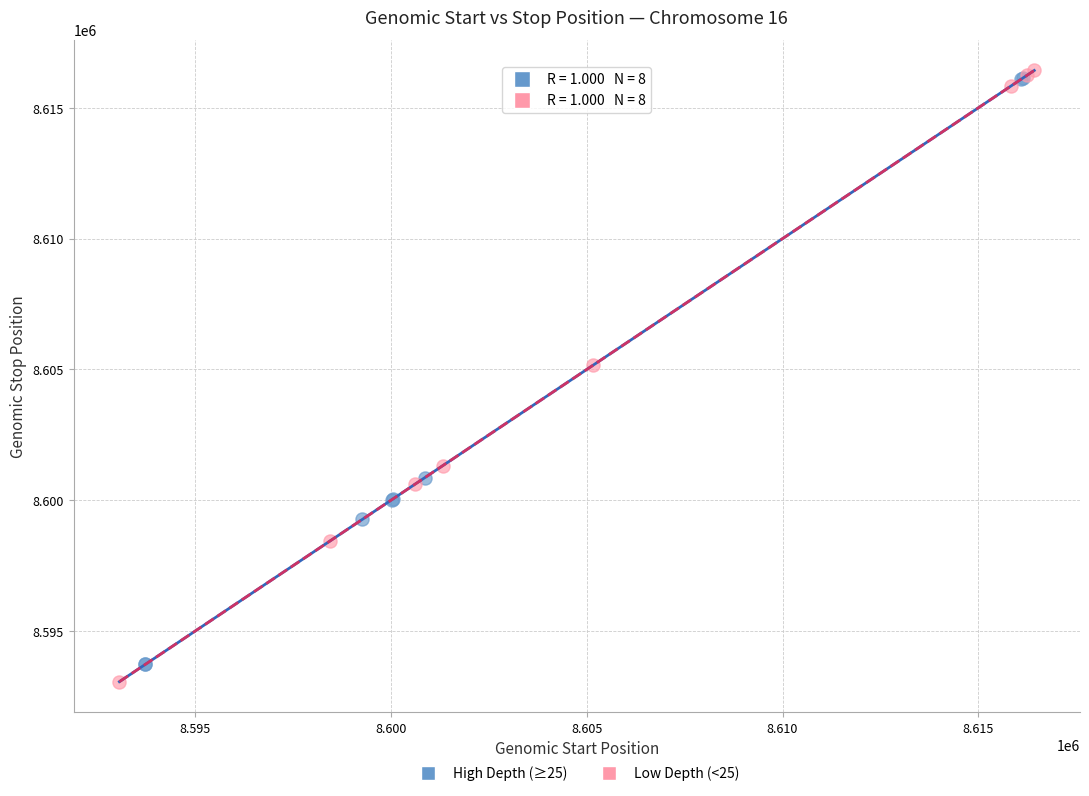

Which series contains the lowest Y value?

Low Depth (<25)